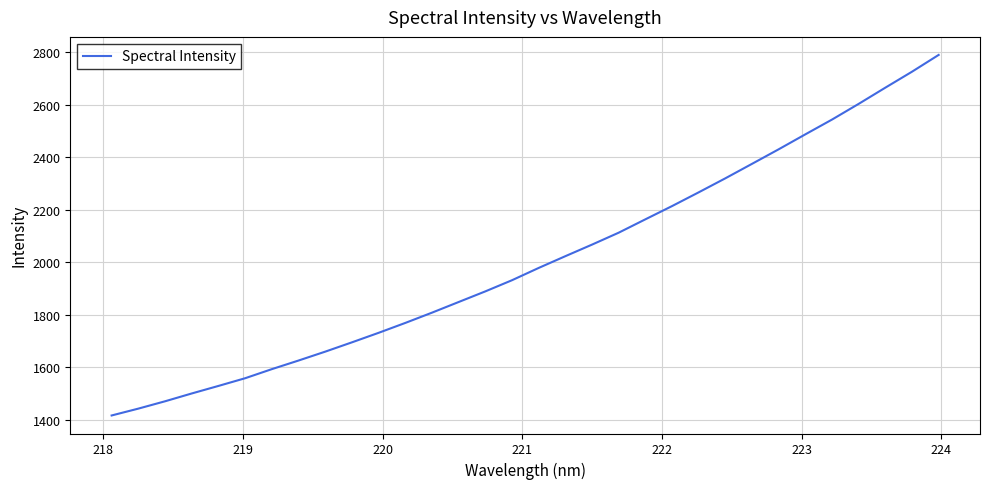

What is the difference between the maximum and minimum values?

1371.5